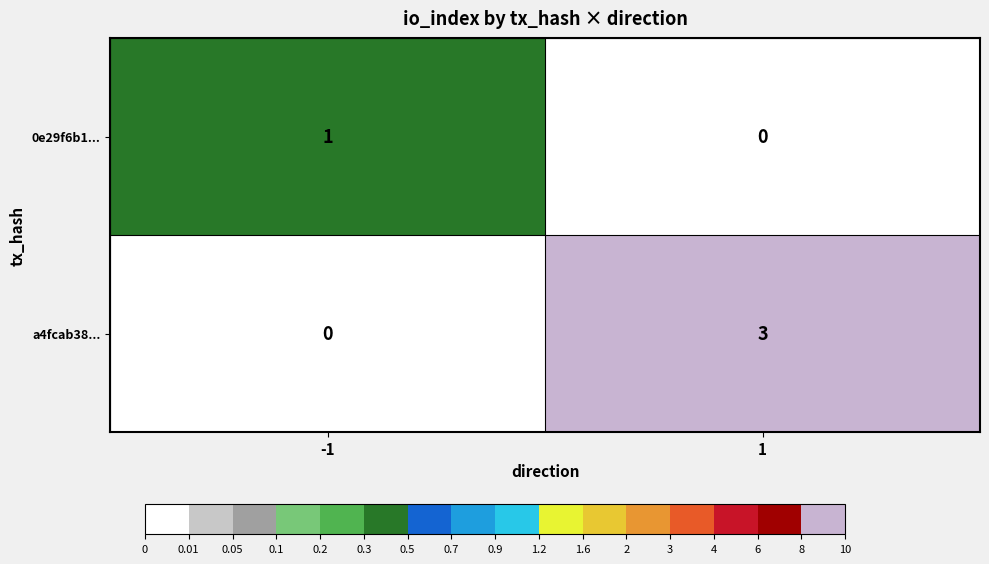

What value does the a4fcab38... series have at 1?

3